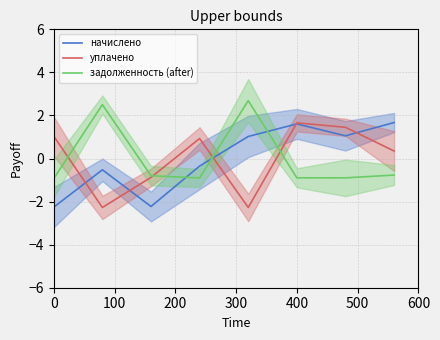

What is the difference between the maximum and minimum values in the уплачено series?

3.9